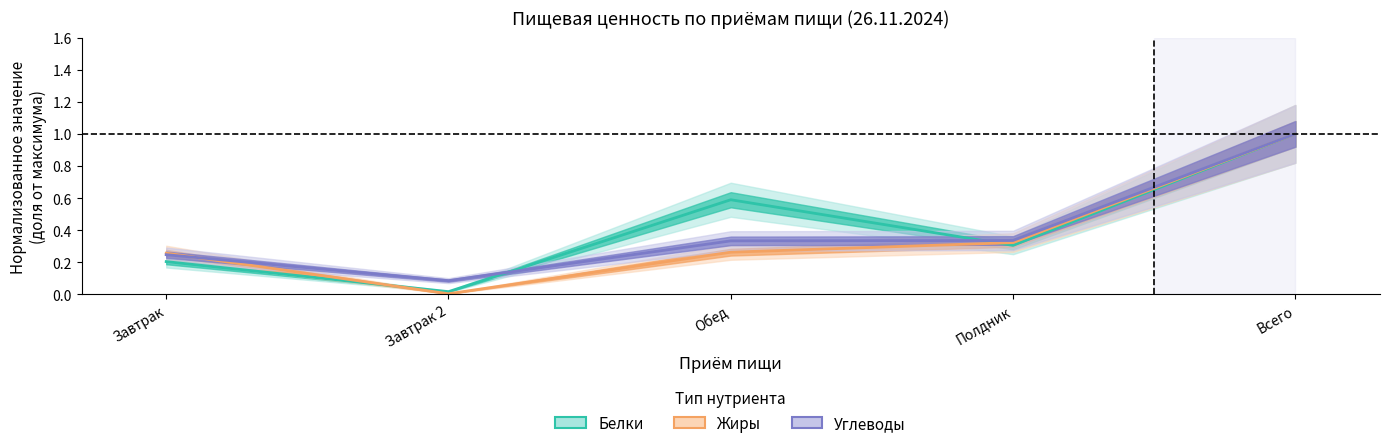

What position from the left is Завтрак 2?

2